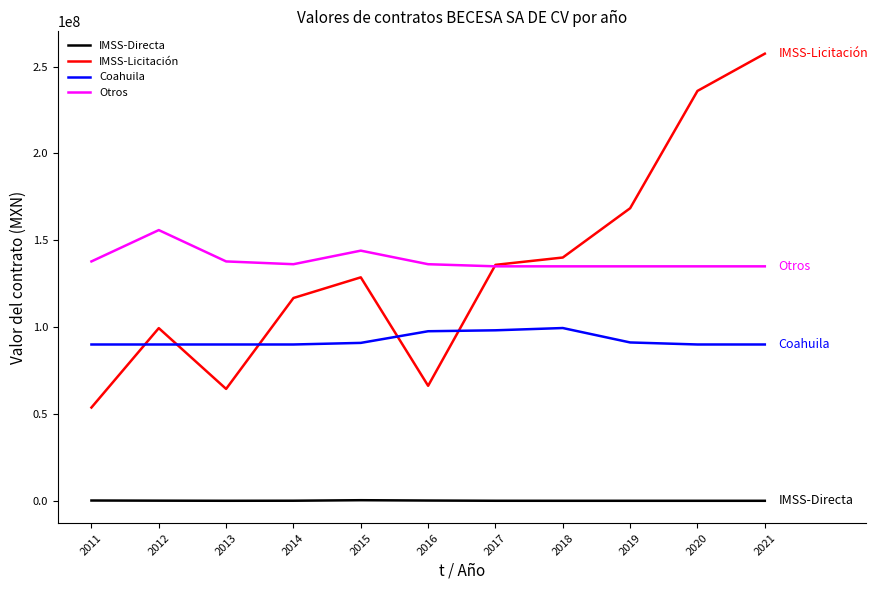

Which series has the widest spread of values?

IMSS-Licitación